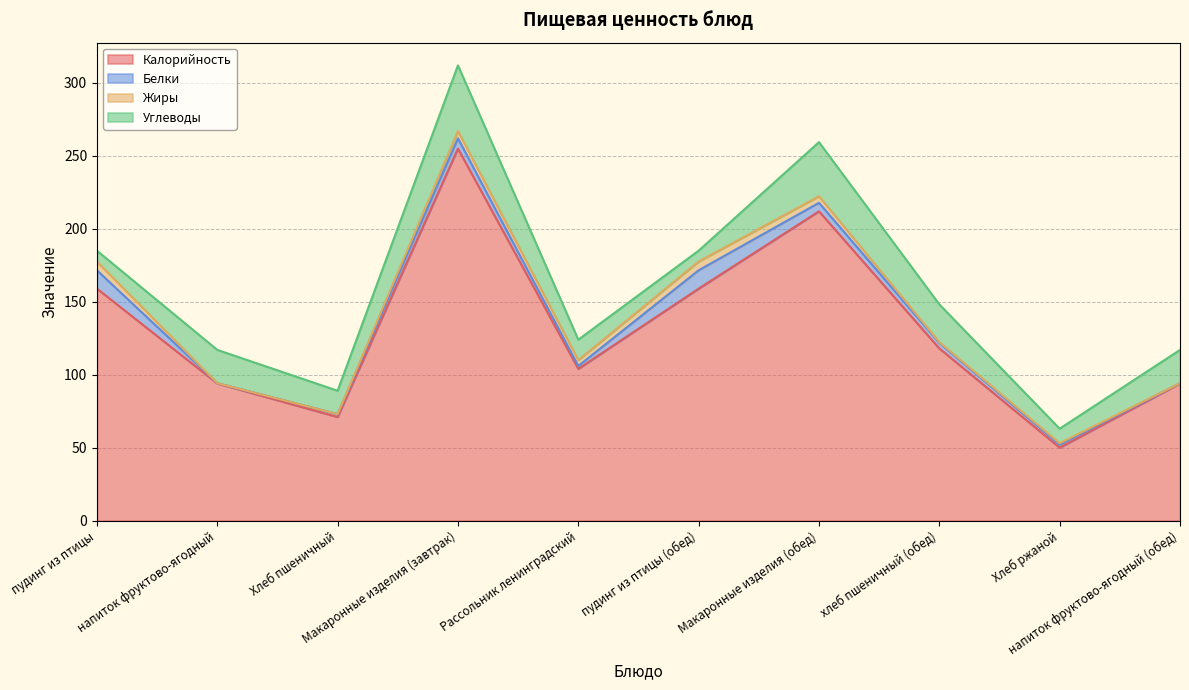

Does the chart have visible grid lines?

Yes